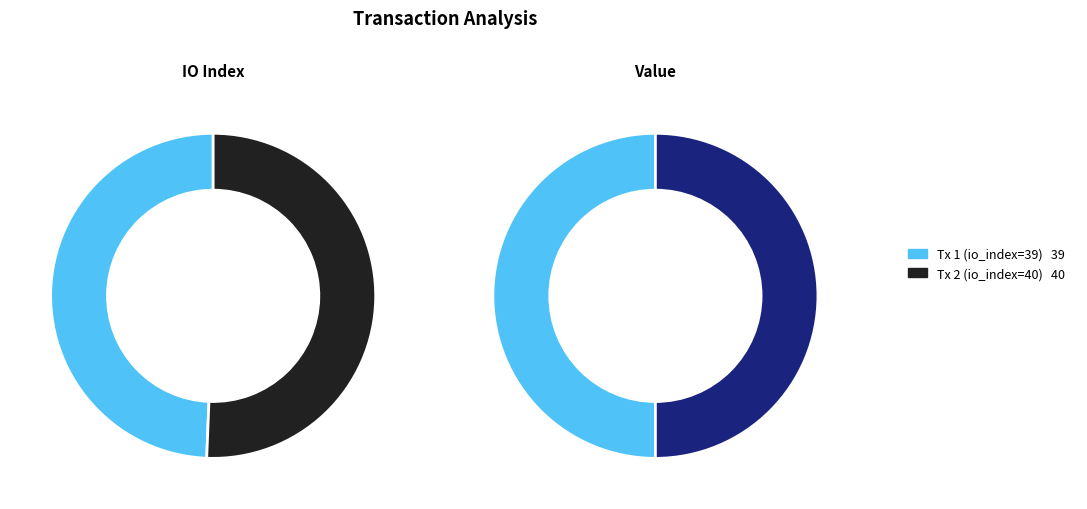

Does values_value account for over 50% of the chart?

Yes